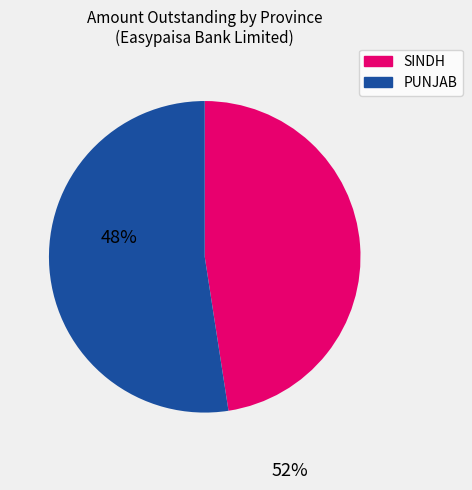

Which has a higher value, PUNJAB or SINDH?

PUNJAB